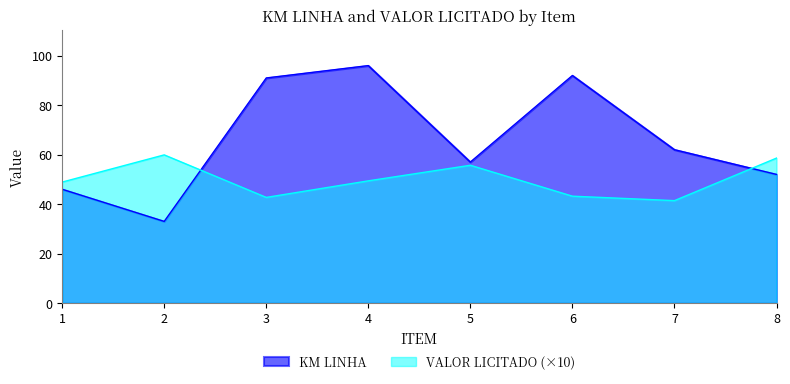

Reading right to left, list all the values displayed in this chart.

KM LINHA: 52.0	62.0	92.0	57.0	96.0	91.0	33.0	46.0
VALOR LICITADO: 58.6	41.4	43.2	55.7	49.4	42.7	59.9	48.9